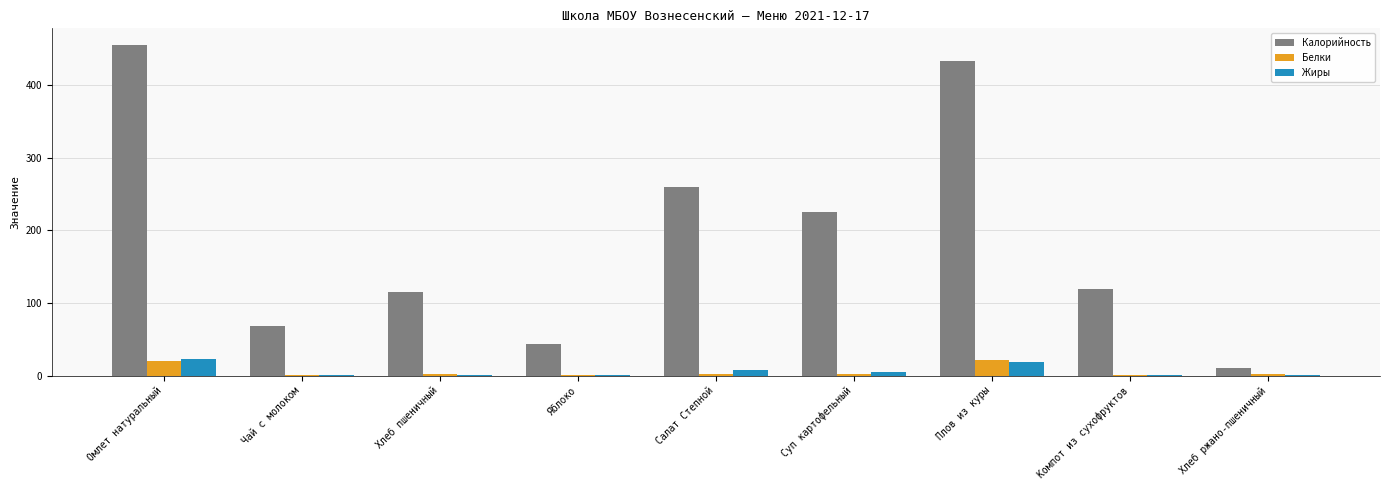

The value of Калорийность at Омлет натуральный is 273.2. True or false?

False